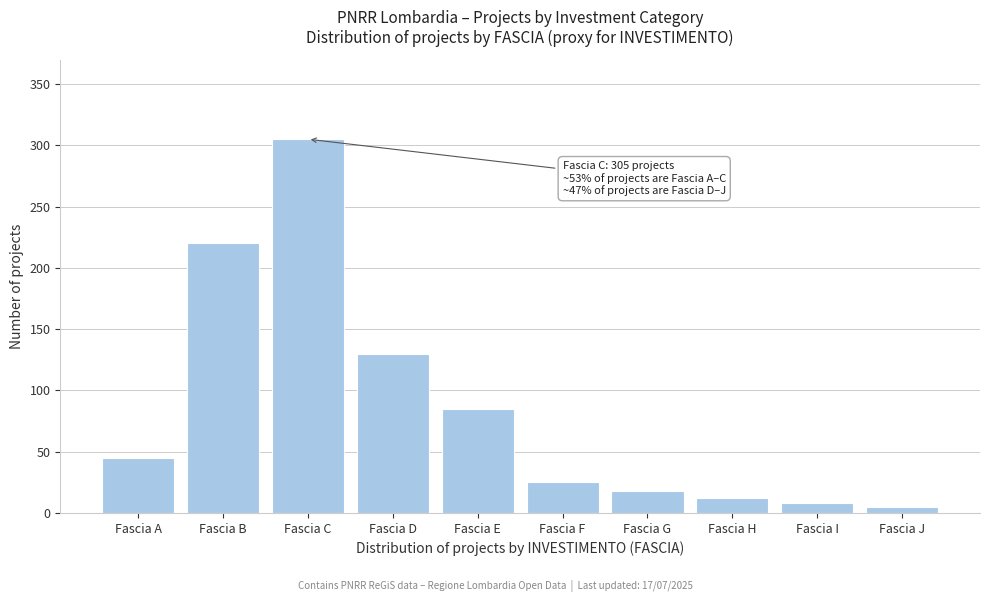

Reading left to right, list all the values displayed in this chart.

Fascia A=45	Fascia B=220	Fascia C=305	Fascia D=130	Fascia E=85	Fascia F=25	Fascia G=18	Fascia H=12	Fascia I=8	Fascia J=5